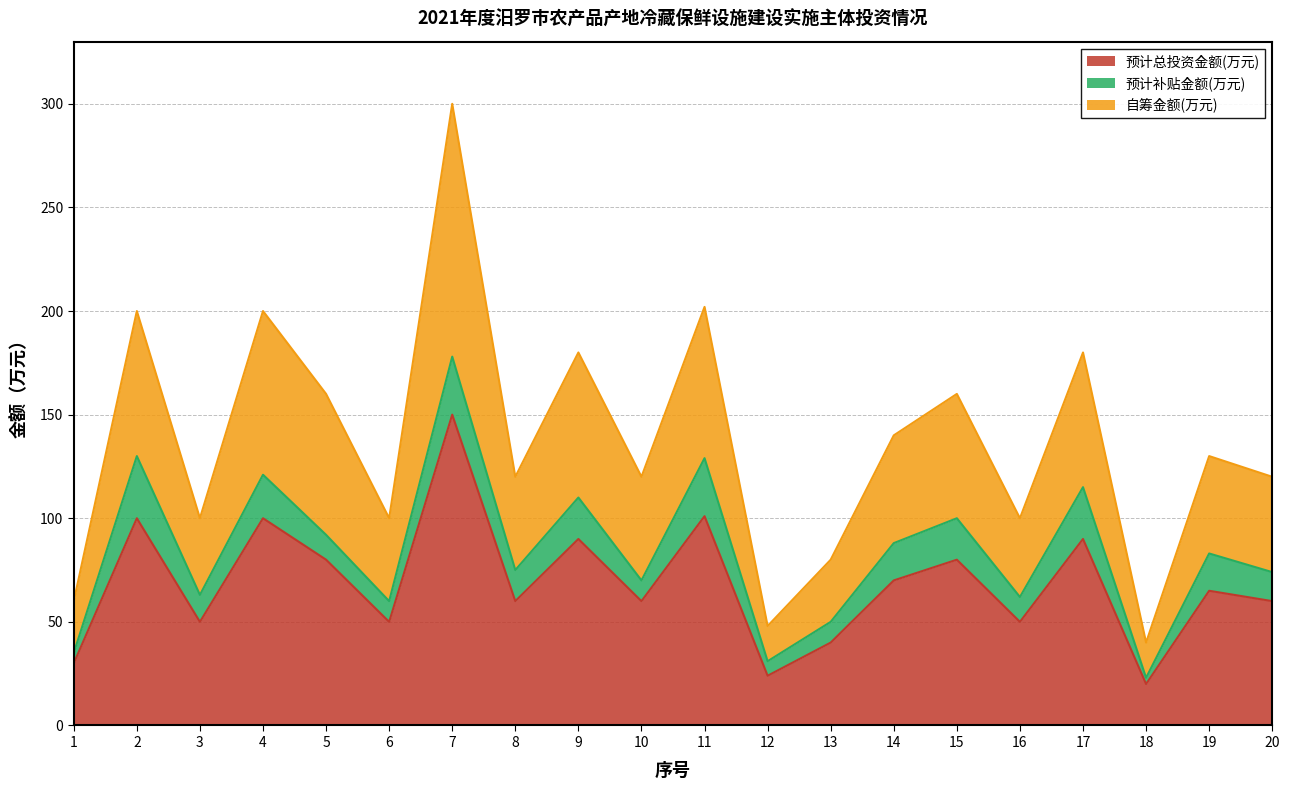

True or false: 自筹金额(万元) has more than 1 points higher than both neighbors.

True